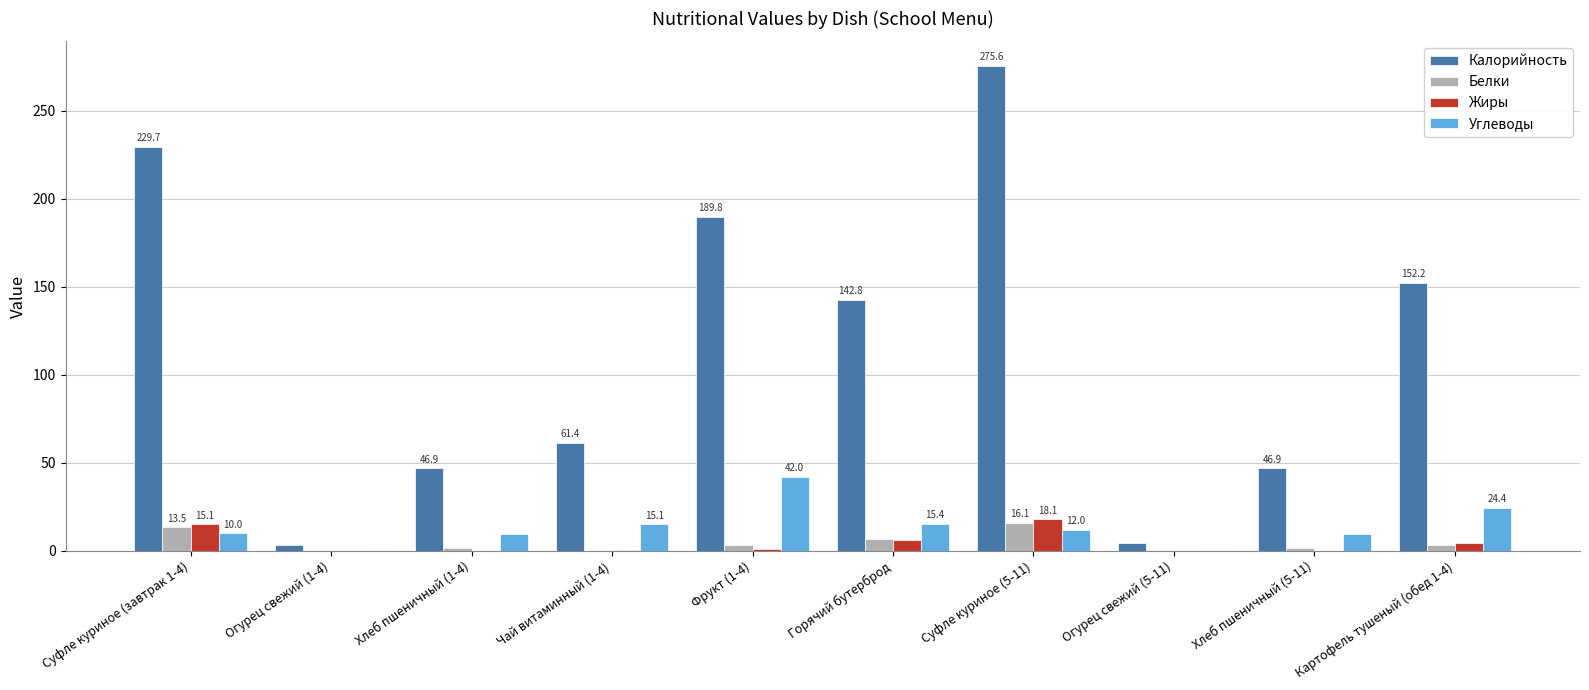

At which label is Калорийность closest to 139?

Горячий бутерброд